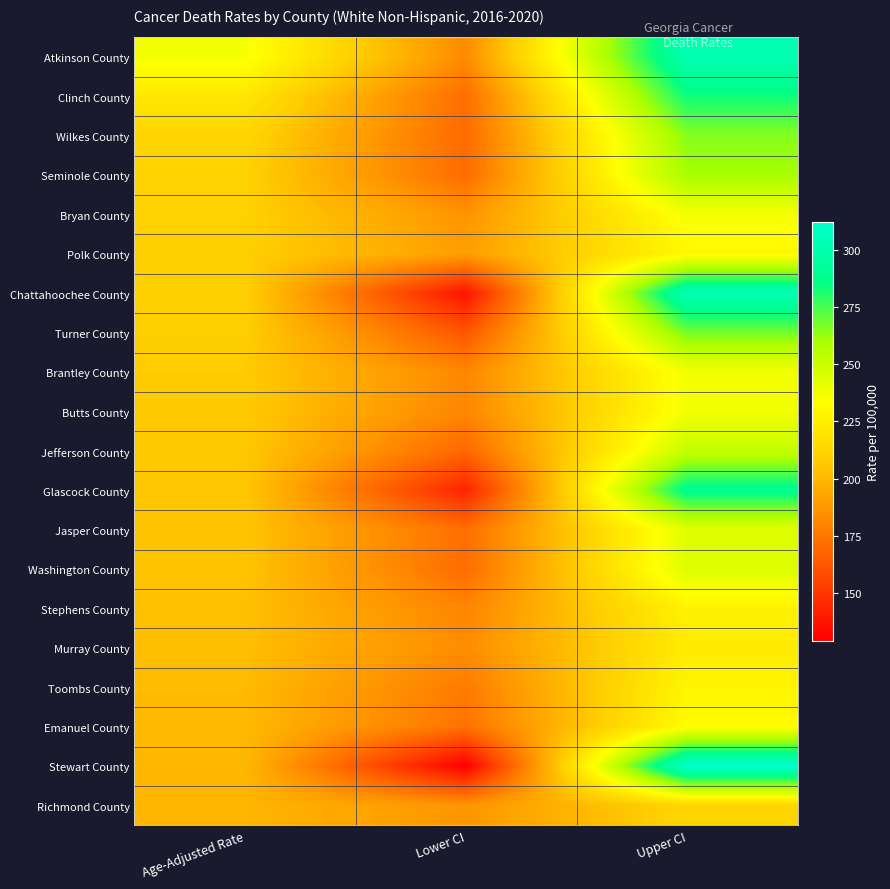

Which label corresponds to the smallest value in the chart?

Lower CI